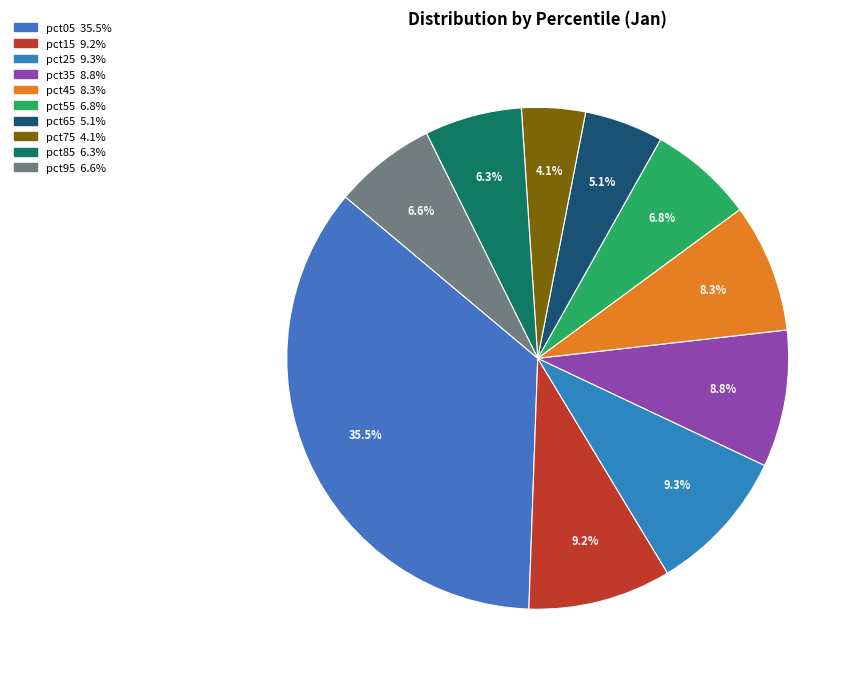

The pct45 slice represents 16% of the pie. True or false?

False